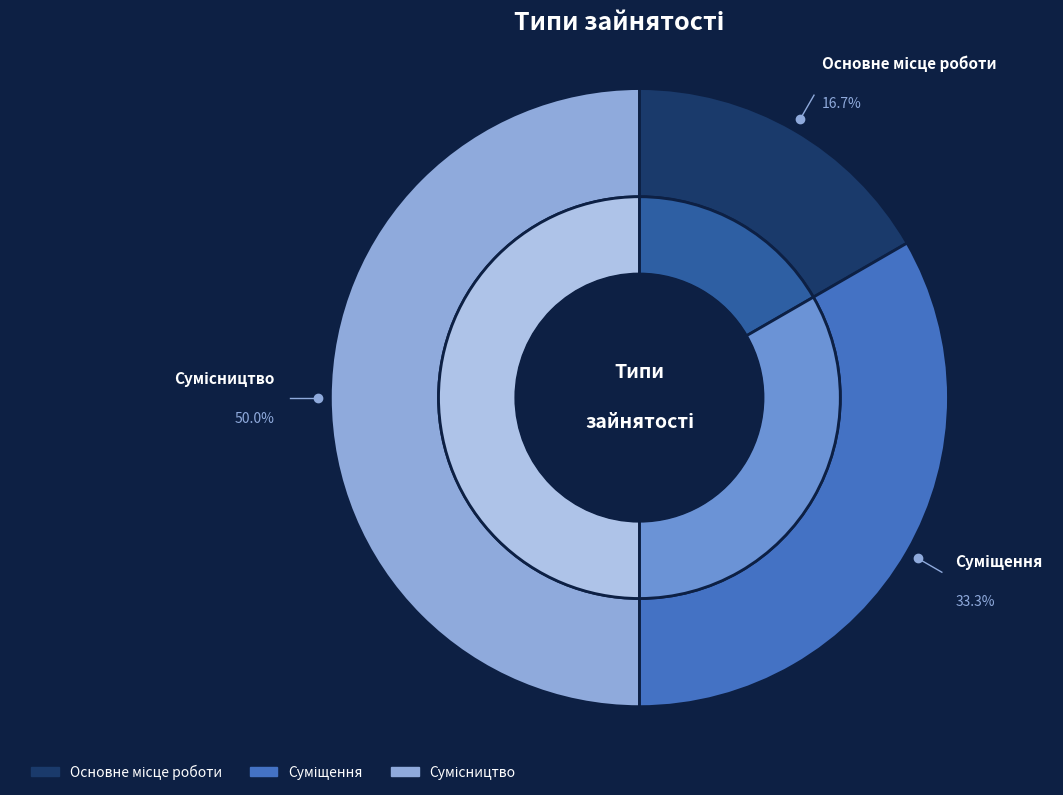

Rank the categories by value from lowest to highest.

Основне місце роботи, Суміщення, Сумісництво